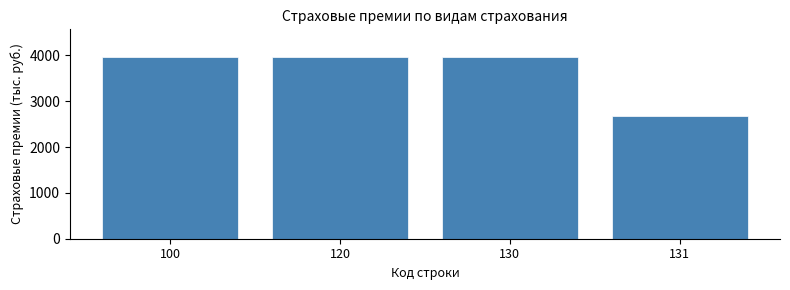

Reading right to left, what are all the values shown in this chart?

131=2671.8	130=3971.7	120=3971.7	100=3971.7